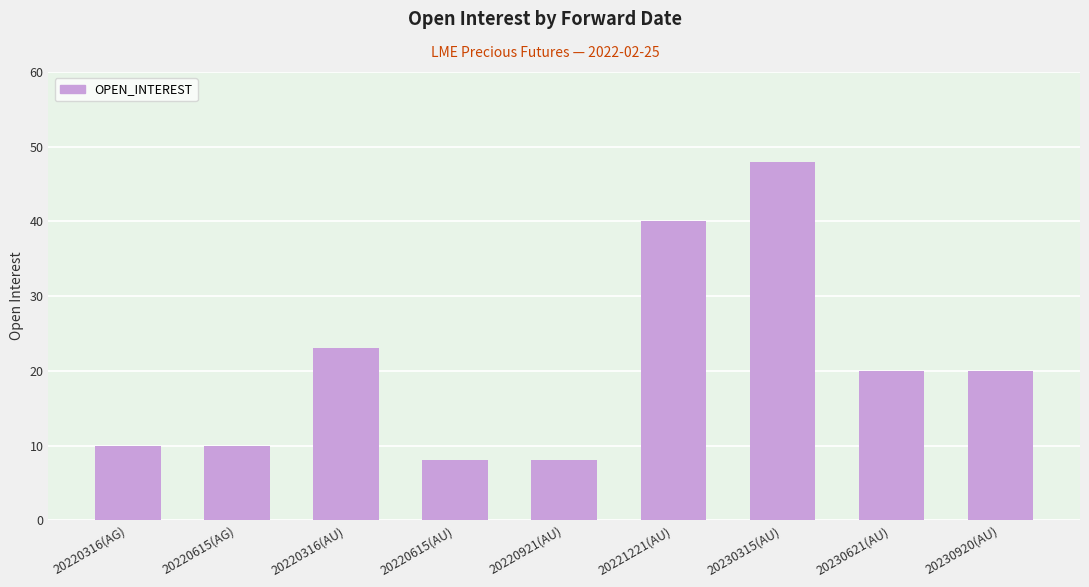

What is the greatest value displayed?

48